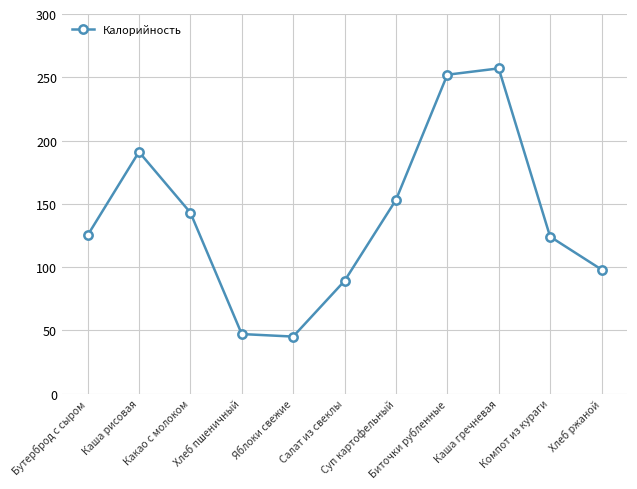

Which label corresponds to the largest value in the chart?

Каша гречневая